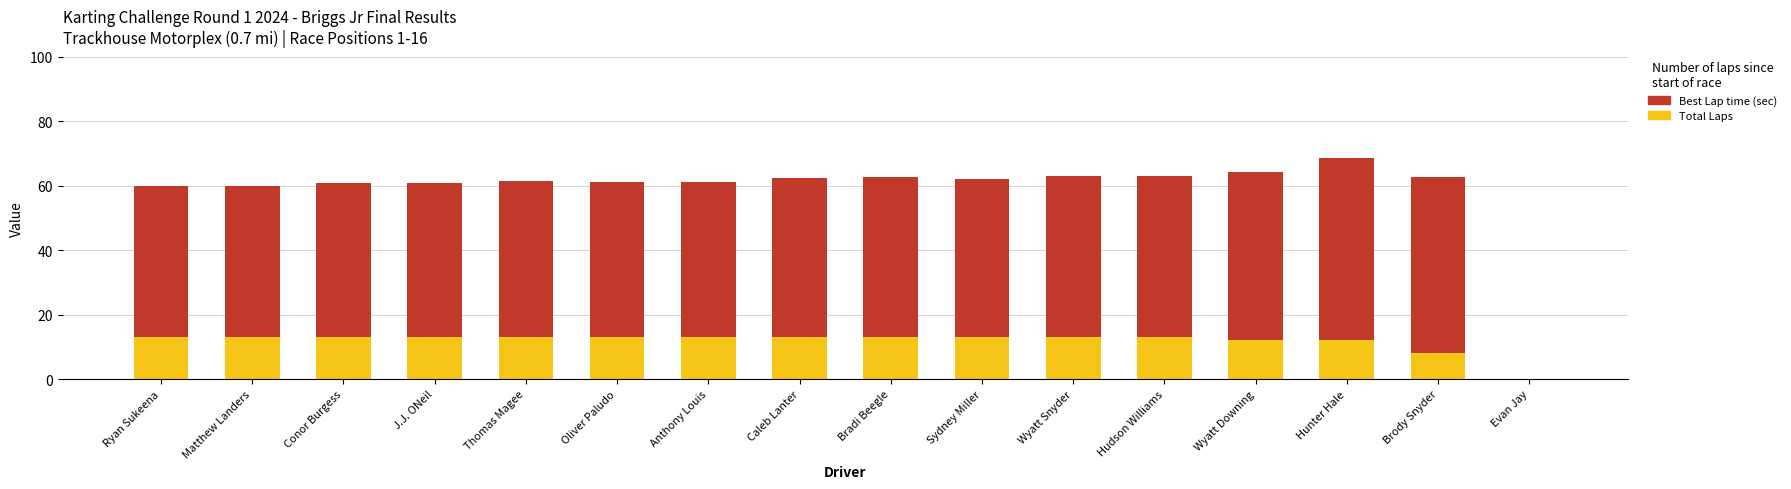

What is the average value of the Total Laps series?

11.8